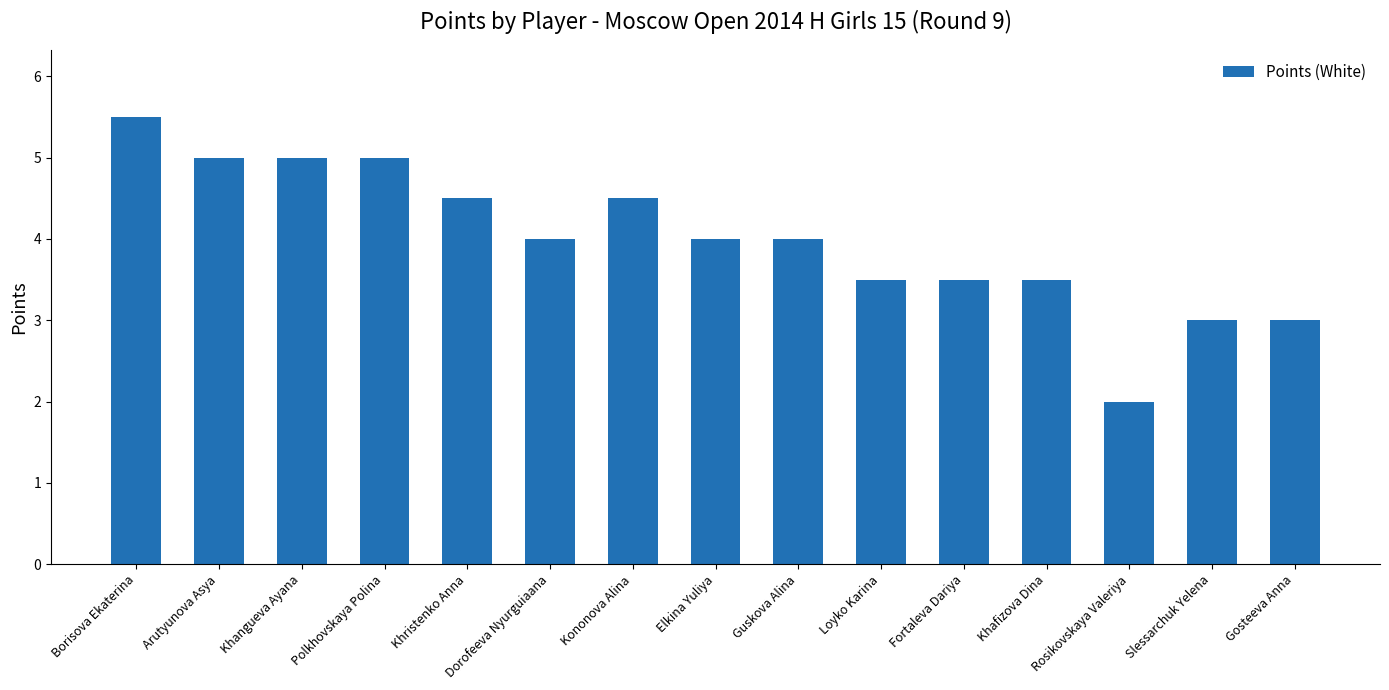

What is the label of the 10th bar from the right?

Dorofeeva Nyurguiaana